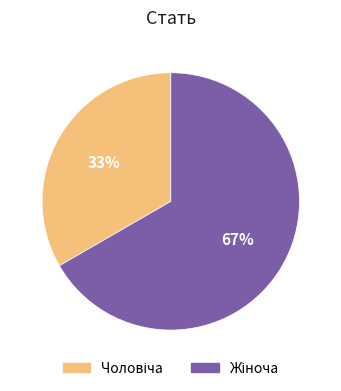

To the nearest percent, what is the average slice percentage?

50%